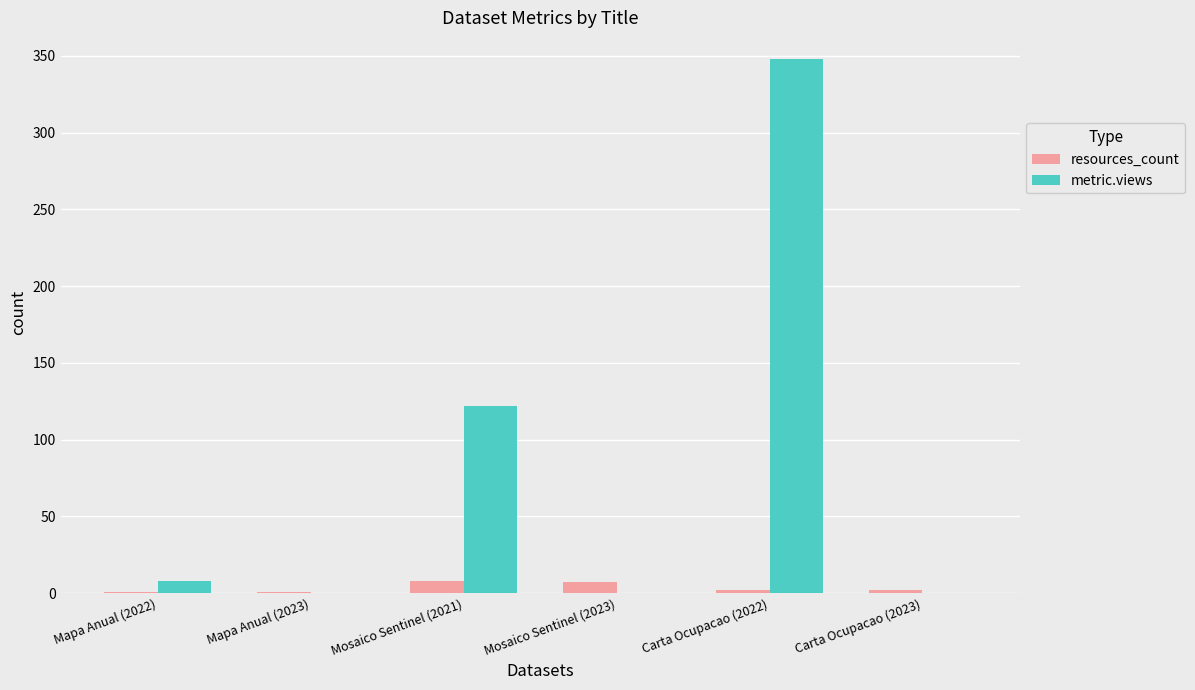

What is the sum of all resources_count values?

21